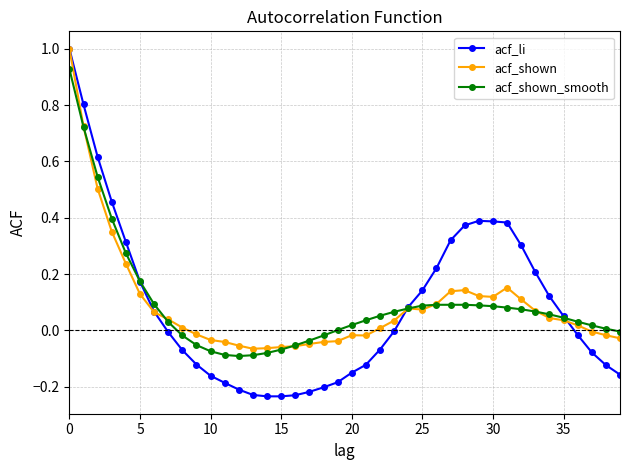

What is the greatest value displayed?

1.0